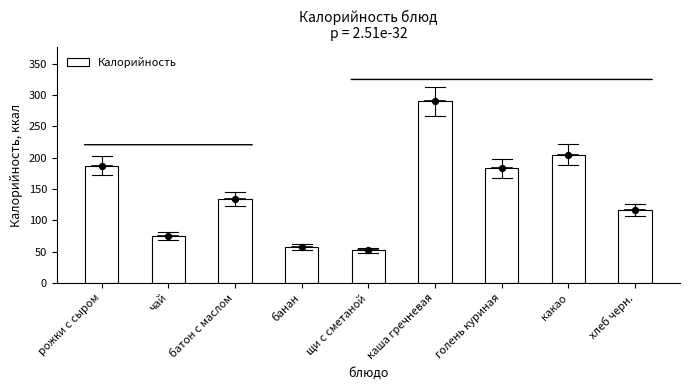

What is the change in value from чай to голень куриная?

+108